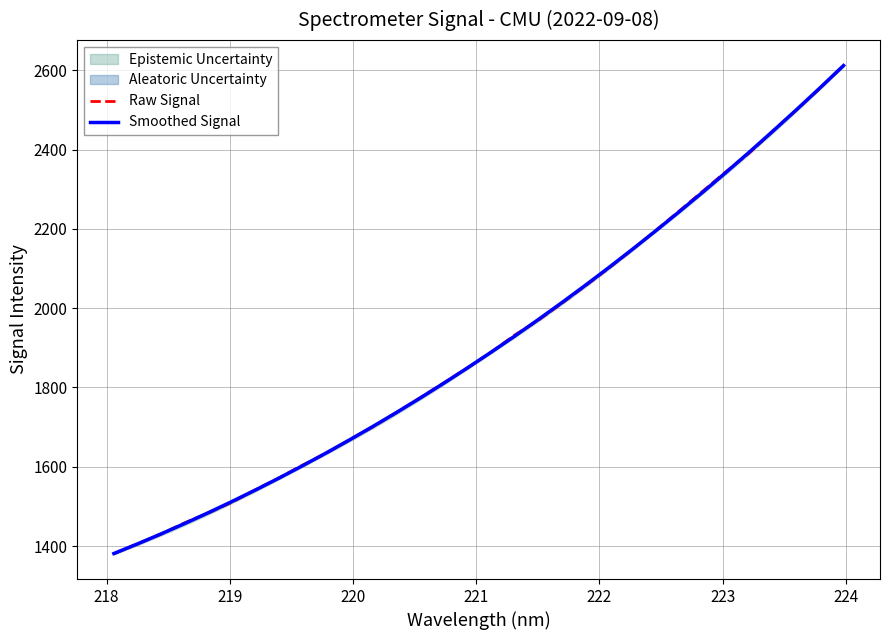

Which series ends up on top after the final intersection of Smoothed Signal and Raw Signal?

Raw Signal